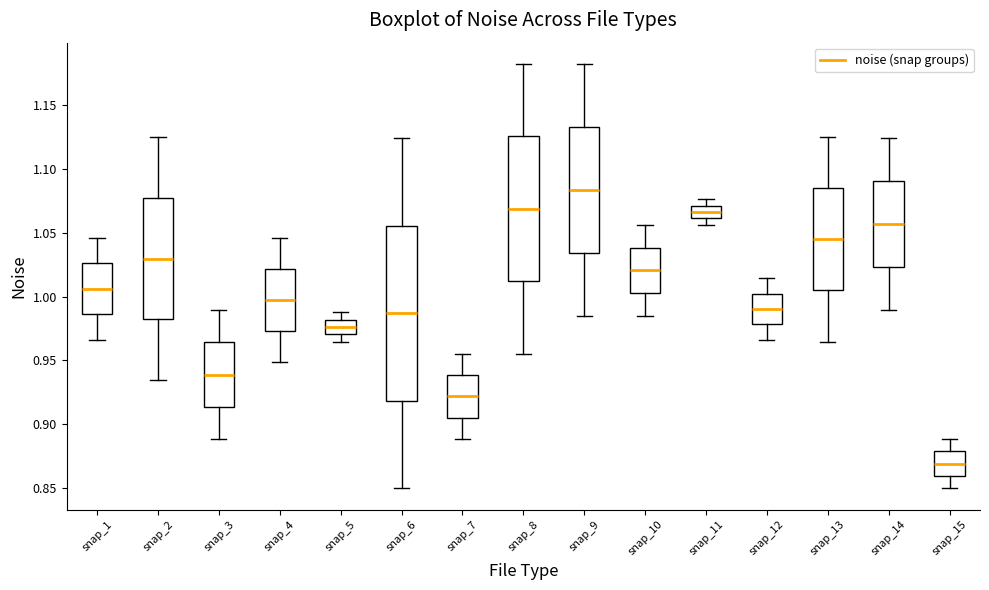

Reading left to right, transcribe this box plot: for each box, give where its median line is, the range the box spans, and where its two whiskers end, as read against the y-axis. The values are not printed on the chart, so give them approximately, as read against the axis.

snap_1: median 1.005, box 0.985 to 1.025, whiskers 0.965 to 1.045
snap_2: median 1.030, box 0.980 to 1.075, whiskers 0.935 to 1.125
snap_3: median 0.940, box 0.915 to 0.965, whiskers 0.890 to 0.990
snap_4: median 1.000, box 0.975 to 1.020, whiskers 0.950 to 1.045
snap_5: median 0.975, box 0.970 to 0.980, whiskers 0.965 to 0.990
snap_6: median 0.985, box 0.920 to 1.055, whiskers 0.850 to 1.125
snap_7: median 0.920, box 0.905 to 0.940, whiskers 0.890 to 0.955
snap_8: median 1.070, box 1.010 to 1.125, whiskers 0.955 to 1.180
snap_9: median 1.085, box 1.035 to 1.135, whiskers 0.985 to 1.180
snap_10: median 1.020, box 1.005 to 1.040, whiskers 0.985 to 1.055
snap_11: median 1.065, box 1.060 to 1.070, whiskers 1.055 to 1.075
snap_12: median 0.990, box 0.980 to 1.000, whiskers 0.965 to 1.015
snap_13: median 1.045, box 1.005 to 1.085, whiskers 0.965 to 1.125
snap_14: median 1.055, box 1.025 to 1.090, whiskers 0.990 to 1.125
snap_15: median 0.870, box 0.860 to 0.880, whiskers 0.850 to 0.890